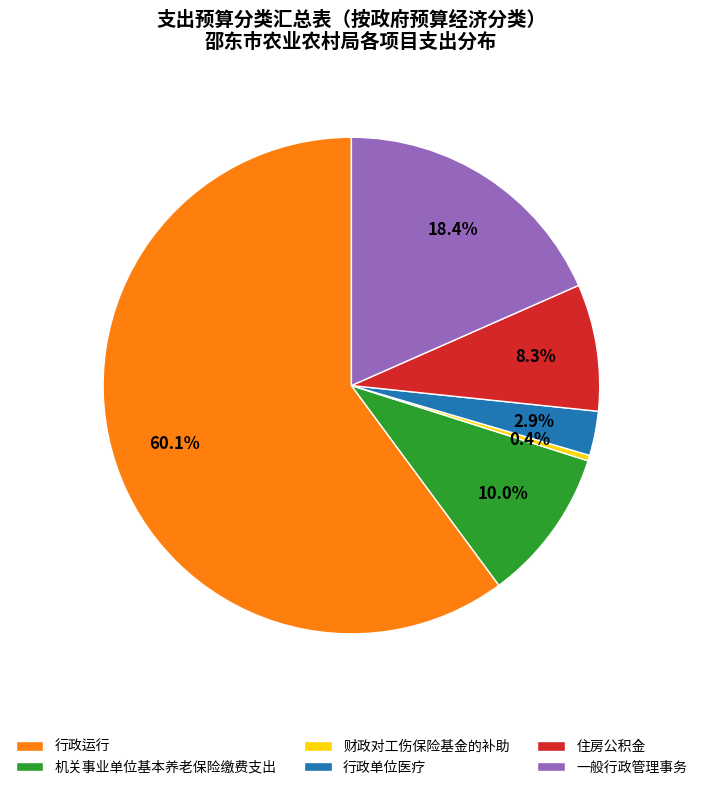

The 行政运行 slice represents 60% of the pie. True or false?

True